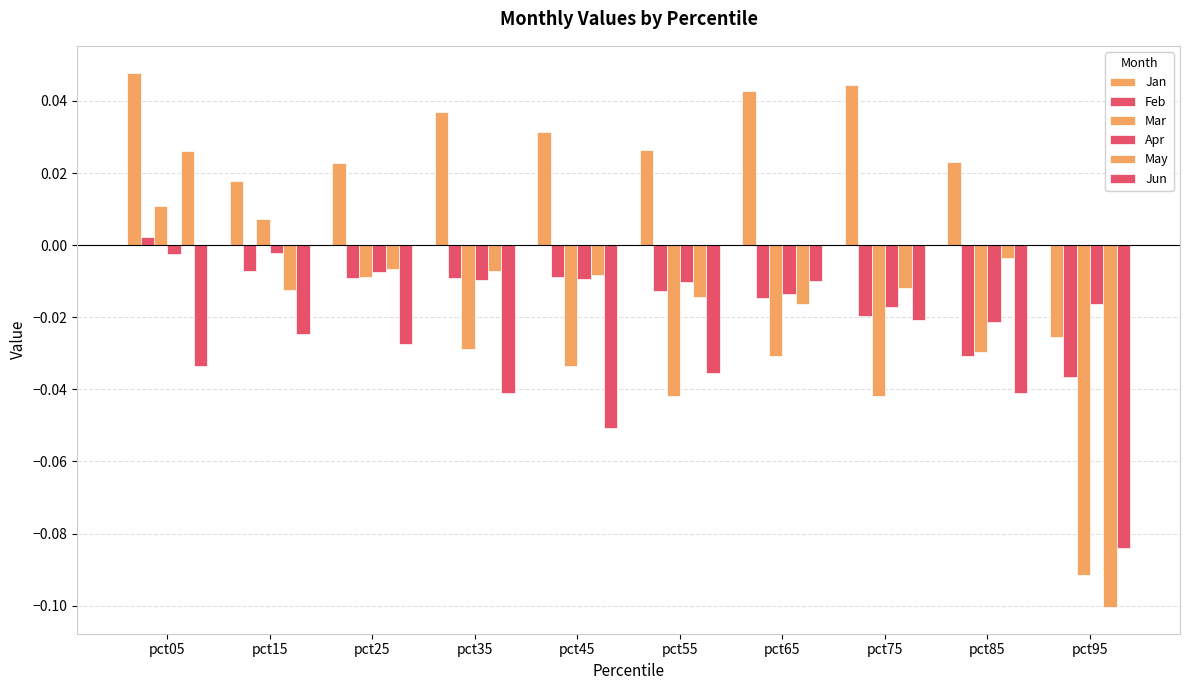

How many values in Feb are below zero?

9